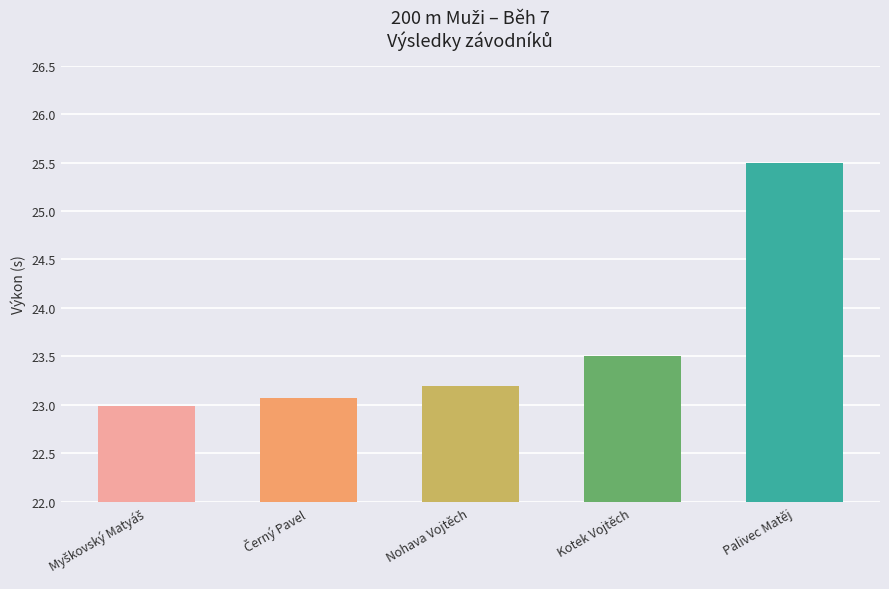

What is the approximate value at Kotek Vojtěch?

23.5